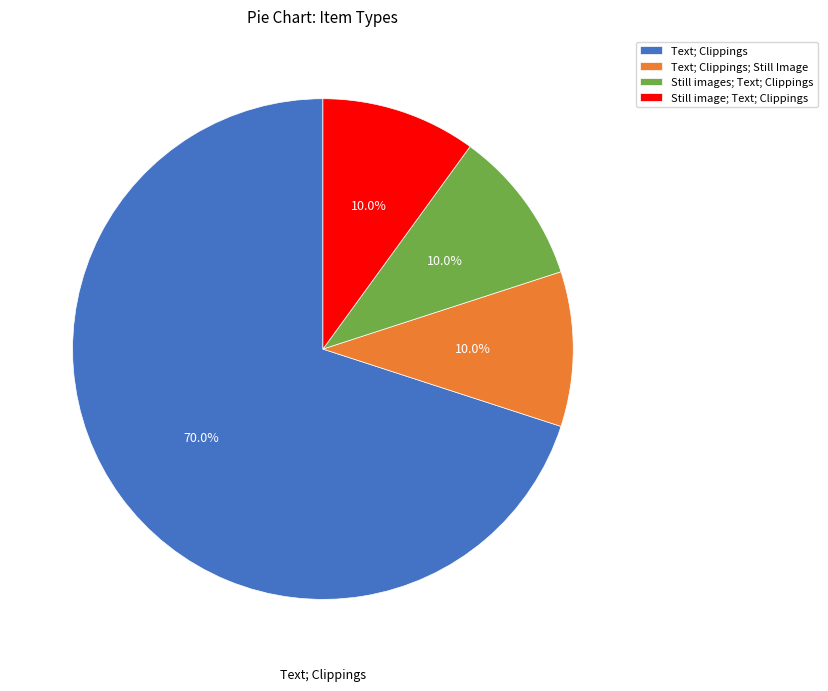

Count the number of slices in the pie.

4